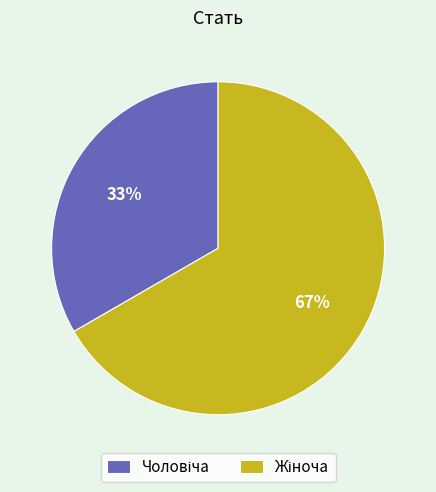

To the nearest percent, what is the average slice percentage?

50%